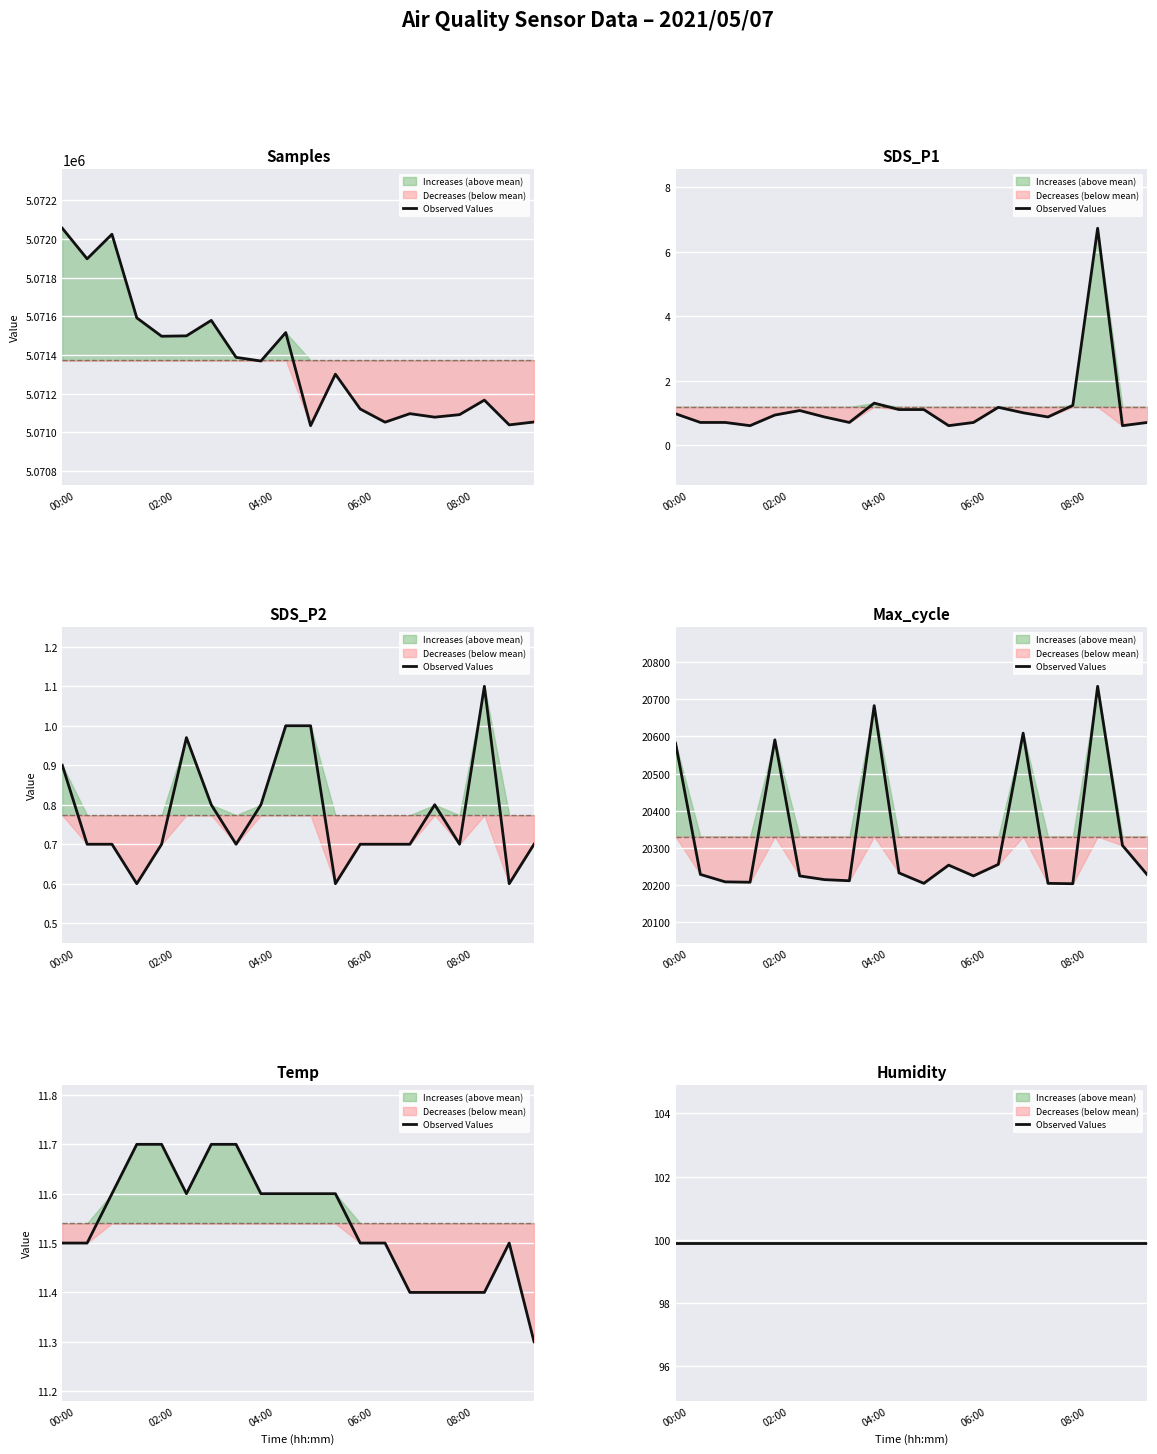

What is the difference between the maximum and minimum values in the Max_cycle series?

531.0